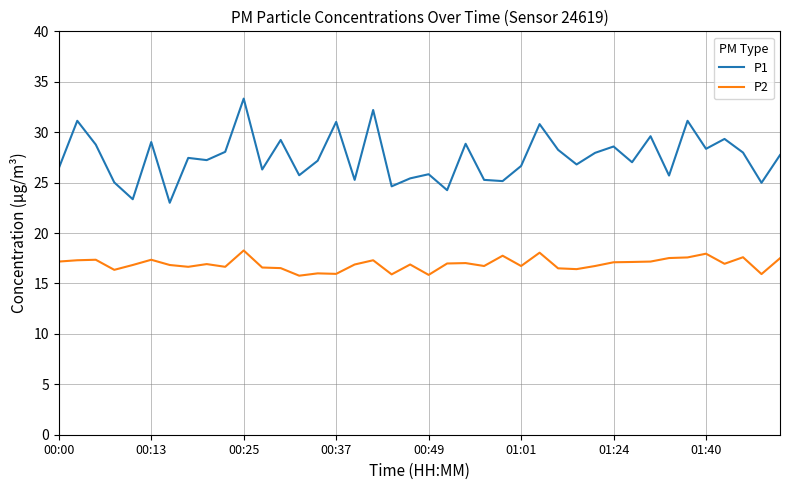

Which series has the largest total across all categories?

P1